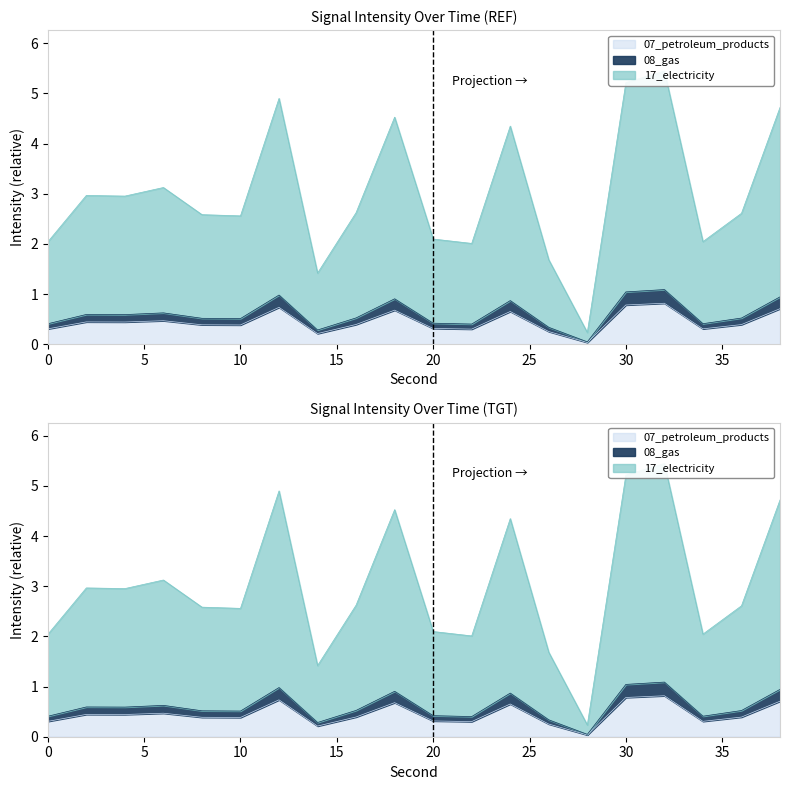

Where is intensity_max nearest to the value -121?

6